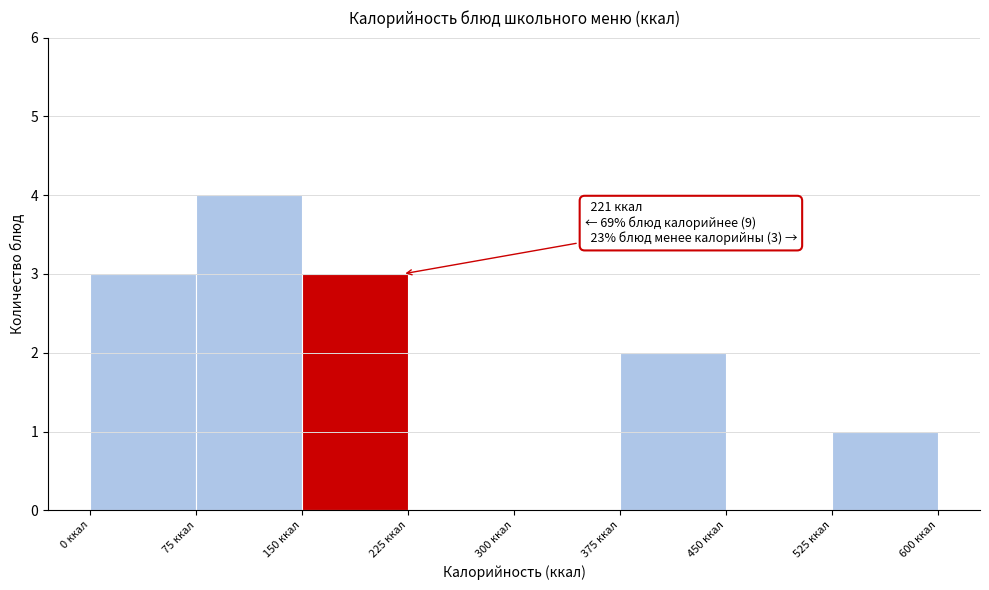

Over which range of the x-axis is the bar tallest?

75 to 150